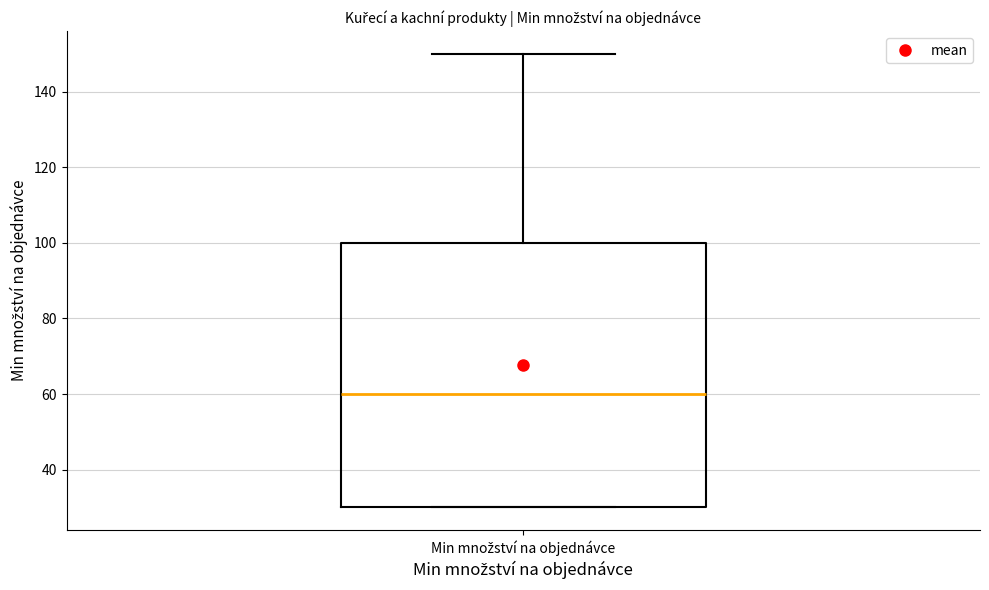

Where is the lower edge of the box for Min množství na objednávce on the y-axis? The values are not printed on the chart, so give them approximately, as read against the axis.

30